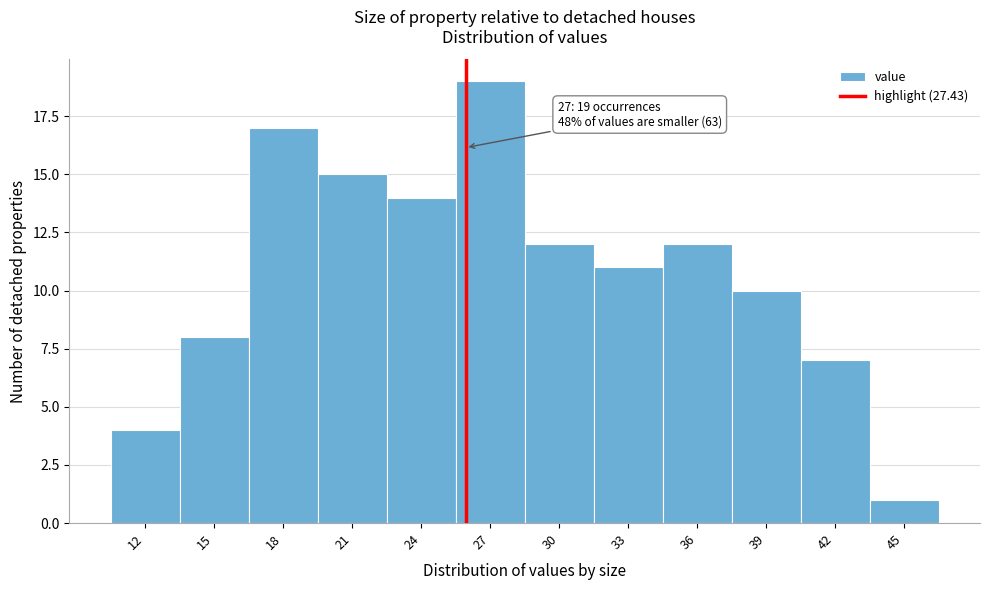

Reading left to right, what are all the values shown in this chart?

4	8	17	15	14	19	12	11	12	10	7	1